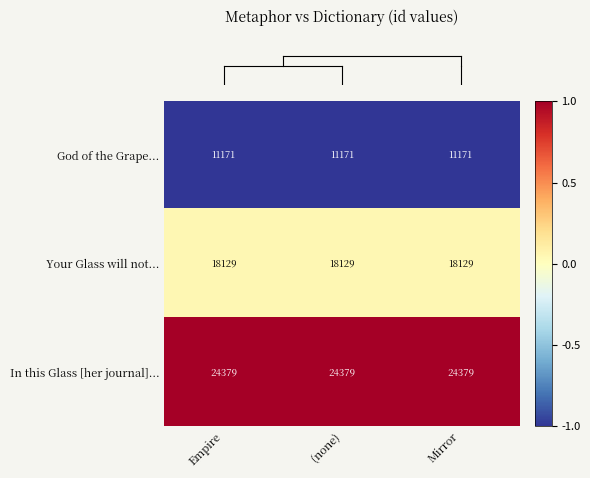

Is it true that In this Glass [her journal]... equals 38306 at (none)?

False